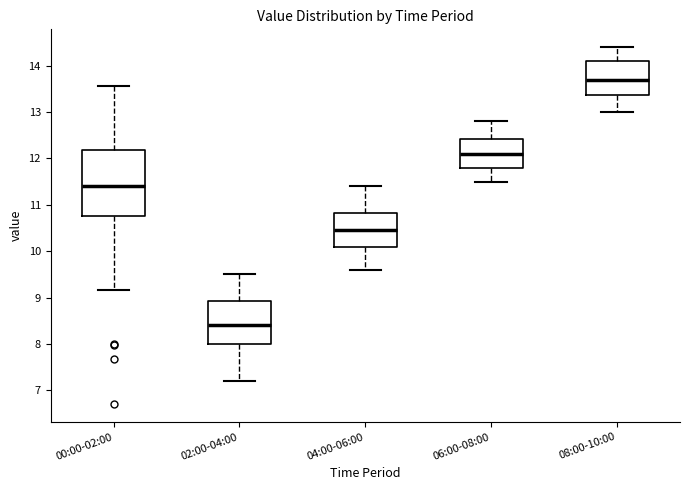

Where does the upper whisker of the box for 02:00-04:00 end on the y-axis? The values are not printed on the chart, so give them approximately, as read against the axis.

9.5